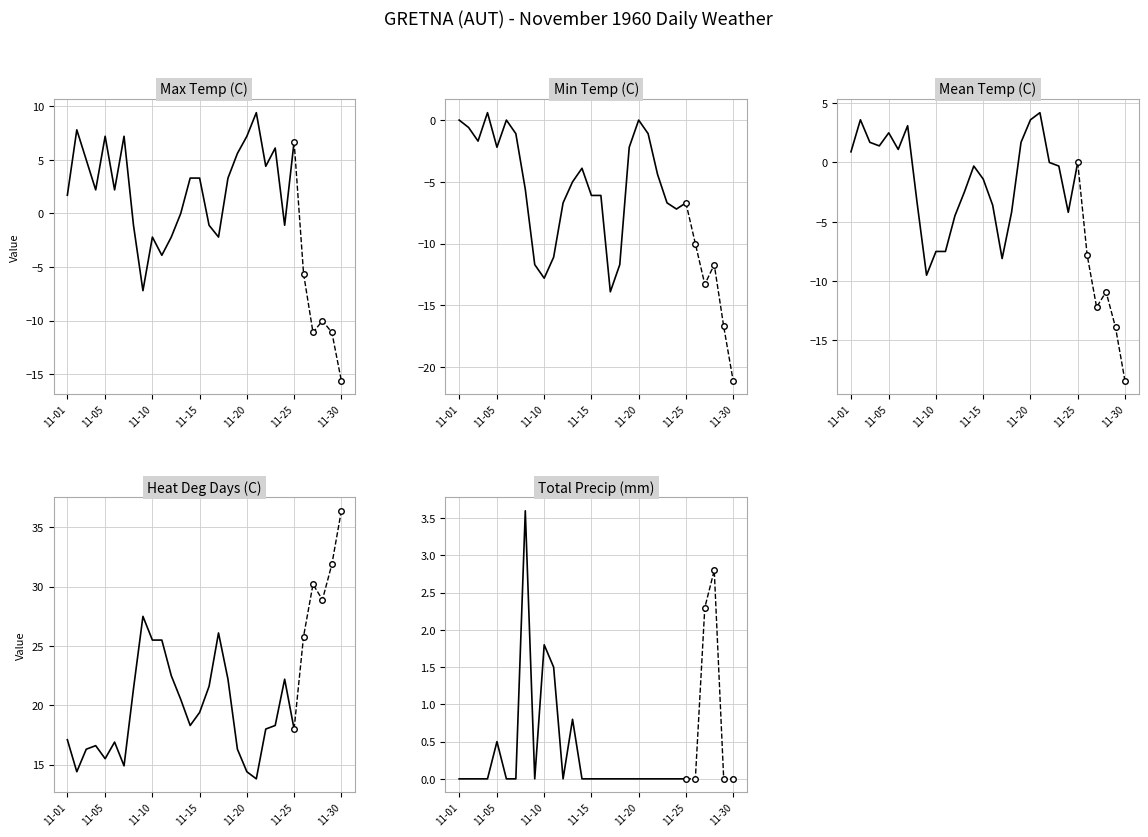

Reading left to right, transcribe all the data shown in this chart.

Max Temp (C): 11-01=1.7	11-02=7.8	11-03=5.0	11-04=2.2	11-05=7.2	11-06=2.2	11-07=7.2	11-08=-1.1	11-09=-7.2	11-10=-2.2	11-11=-3.9	11-12=-2.2	11-13=0.0	11-14=3.3	11-15=3.3	11-16=-1.1	11-17=-2.2	11-18=3.3	11-19=5.6	11-20=7.2	11-21=9.4	11-22=4.4	11-23=6.1	11-24=-1.1	11-25=6.7	11-26=-5.6	11-27=-11.1	11-28=-10.0	11-29=-11.1	11-30=-15.6
Min Temp (C): 11-01=0.0	11-02=-0.6	11-03=-1.7	11-04=0.6	11-05=-2.2	11-06=0.0	11-07=-1.1	11-08=-5.6	11-09=-11.7	11-10=-12.8	11-11=-11.1	11-12=-6.7	11-13=-5.0	11-14=-3.9	11-15=-6.1	11-16=-6.1	11-17=-13.9	11-18=-11.7	11-19=-2.2	11-20=0.0	11-21=-1.1	11-22=-4.4	11-23=-6.7	11-24=-7.2	11-25=-6.7	11-26=-10.0	11-27=-13.3	11-28=-11.7	11-29=-16.7	11-30=-21.1
Mean Temp (C): 11-01=0.9	11-02=3.6	11-03=1.7	11-04=1.4	11-05=2.5	11-06=1.1	11-07=3.1	11-08=-3.4	11-09=-9.5	11-10=-7.5	11-11=-7.5	11-12=-4.5	11-13=-2.5	11-14=-0.3	11-15=-1.4	11-16=-3.6	11-17=-8.1	11-18=-4.2	11-19=1.7	11-20=3.6	11-21=4.2	11-22=0.0	11-23=-0.3	11-24=-4.2	11-25=0.0	11-26=-7.8	11-27=-12.2	11-28=-10.9	11-29=-13.9	11-30=-18.4
Heat Deg Days (C): 11-01=17.1	11-02=14.4	11-03=16.3	11-04=16.6	11-05=15.5	11-06=16.9	11-07=14.9	11-08=21.4	11-09=27.5	11-10=25.5	11-11=25.5	11-12=22.5	11-13=20.5	11-14=18.3	11-15=19.4	11-16=21.6	11-17=26.1	11-18=22.2	11-19=16.3	11-20=14.4	11-21=13.8	11-22=18.0	11-23=18.3	11-24=22.2	11-25=18.0	11-26=25.8	11-27=30.2	11-28=28.9	11-29=31.9	11-30=36.4
Total Precip (mm): 11-01=0.0	11-02=0.0	11-03=0.0	11-04=0.0	11-05=0.5	11-06=0.0	11-07=0.0	11-08=3.6	11-09=0.0	11-10=1.8	11-11=1.5	11-12=0.0	11-13=0.8	11-14=0.0	11-15=0.0	11-16=0.0	11-17=0.0	11-18=0.0	11-19=0.0	11-20=0.0	11-21=0.0	11-22=0.0	11-23=0.0	11-24=0.0	11-25=0.0	11-26=0.0	11-27=2.3	11-28=2.8	11-29=0.0	11-30=0.0